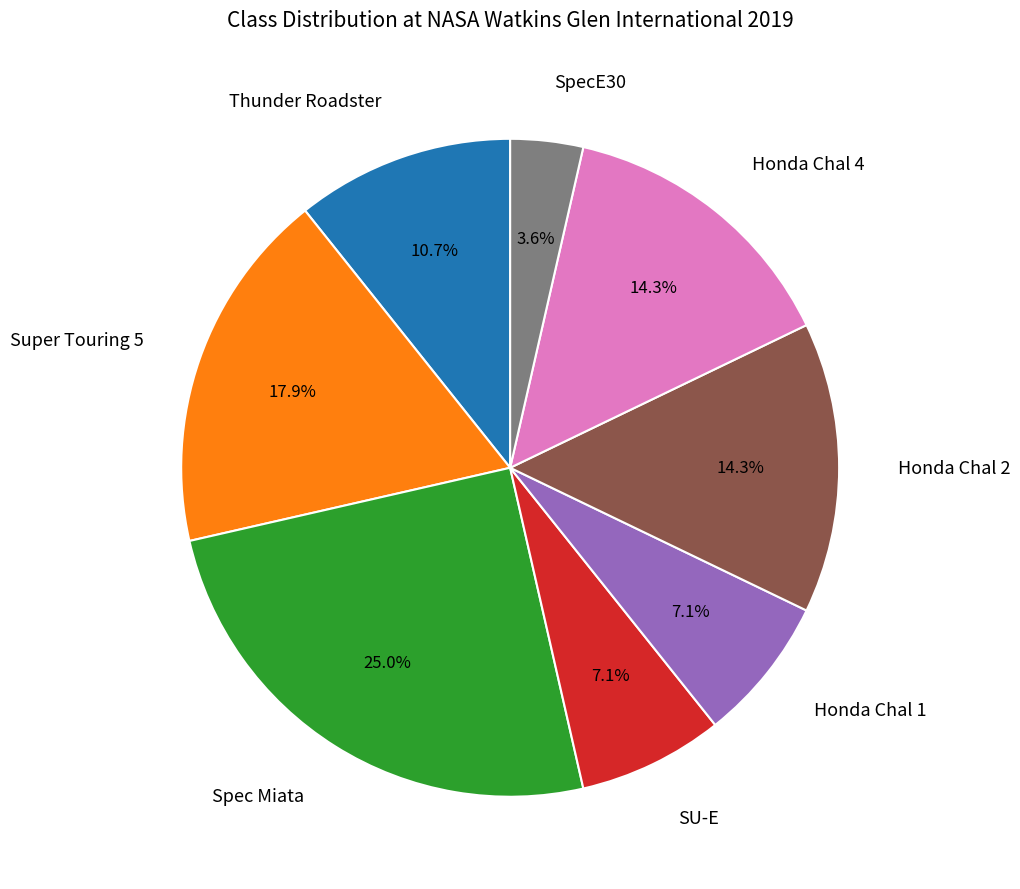

Which category has the biggest portion of the pie?

Spec Miata